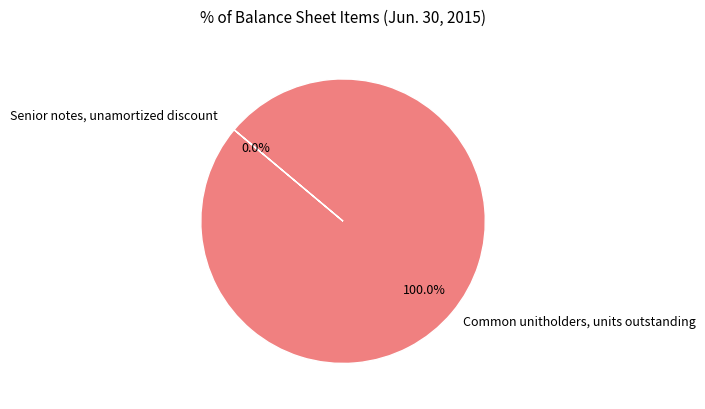

To the nearest percent, what is the difference between the largest and smallest slice percentages?

100%